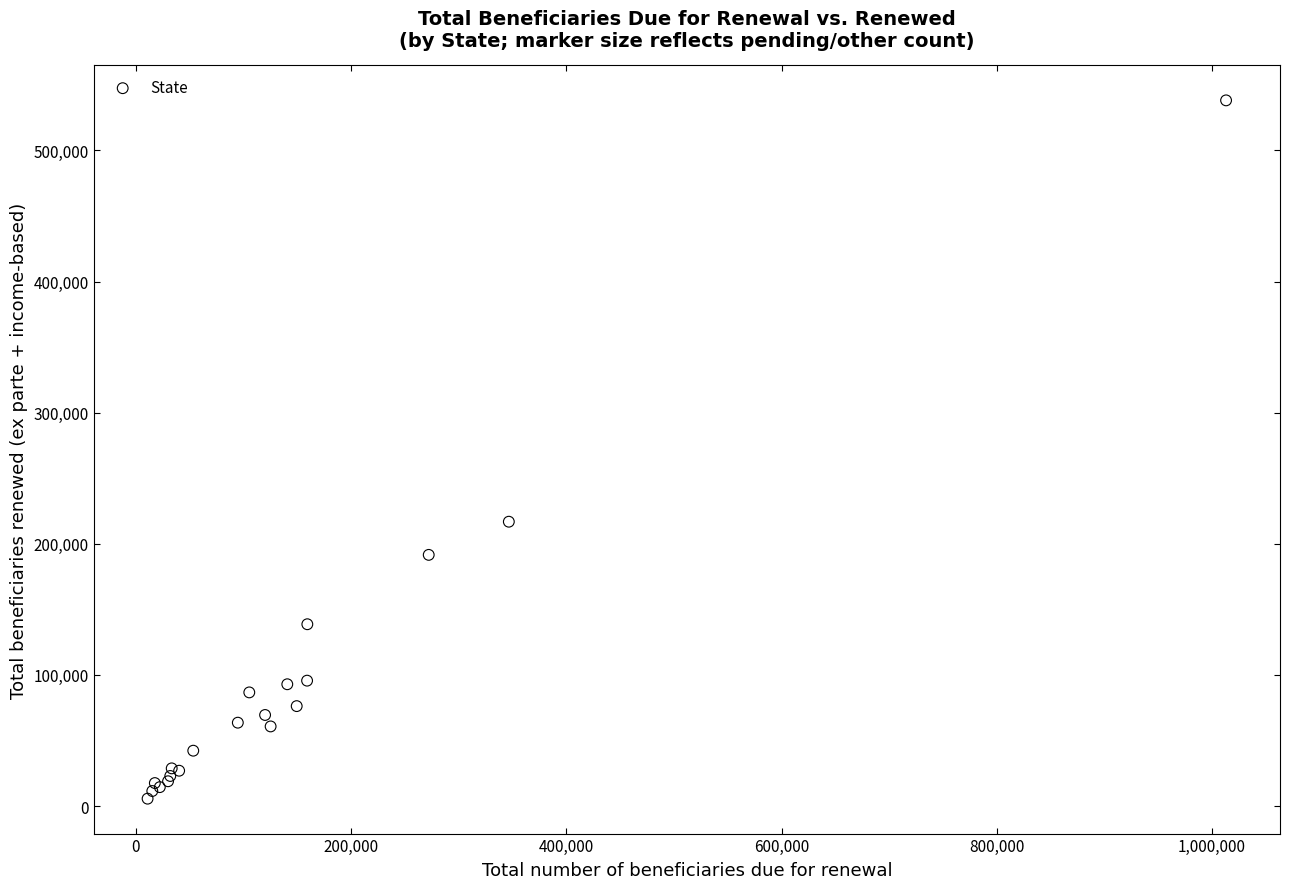

What Y value in the scatter plot is closest to 271898?

216837